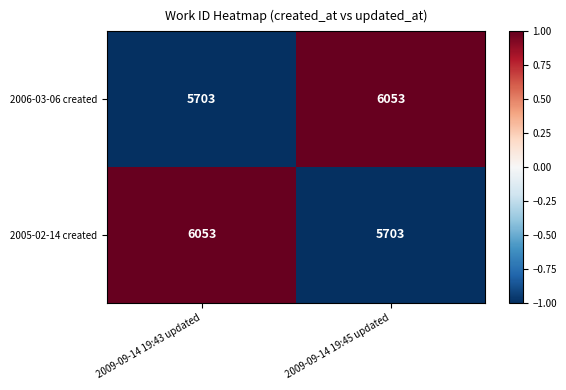

Reading left to right, transcribe all the data shown in this chart.

2006-03-06 created: 2009-09-14 19:43 updated=5703	2009-09-14 19:45 updated=6053
2005-02-14 created: 2009-09-14 19:43 updated=6053	2009-09-14 19:45 updated=5703